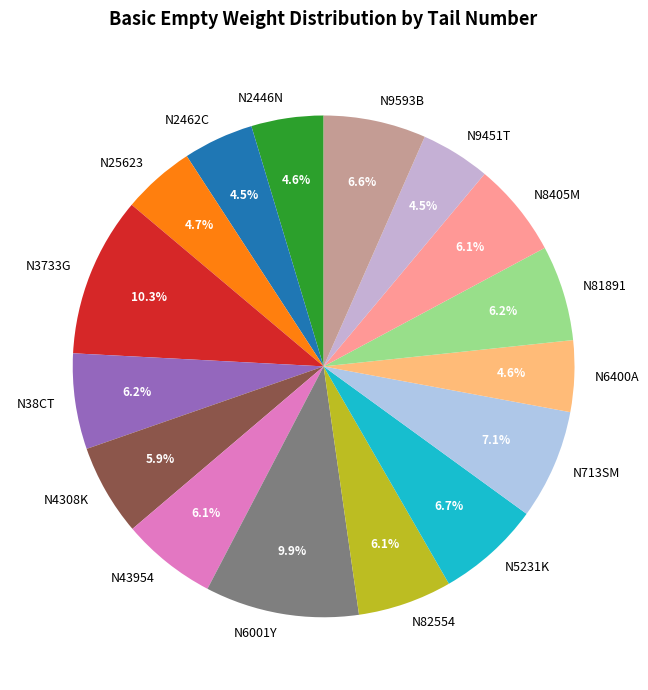

How much of the chart is everything except N2446N?

95.4%